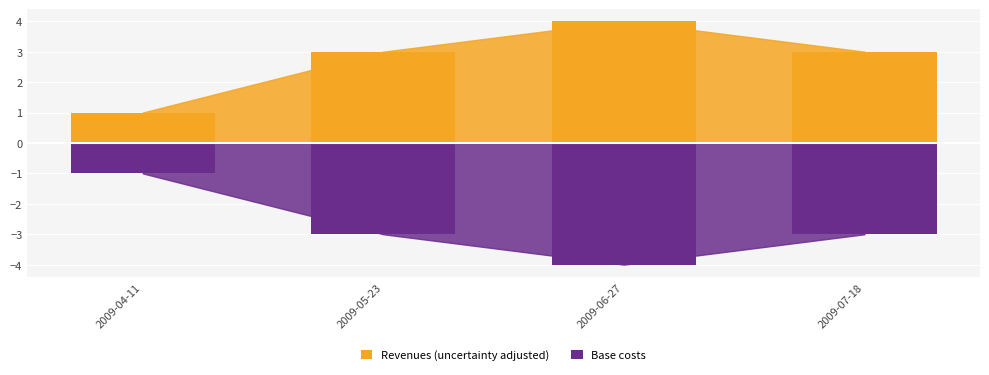

How many data points in Base costs are less than -3?

1